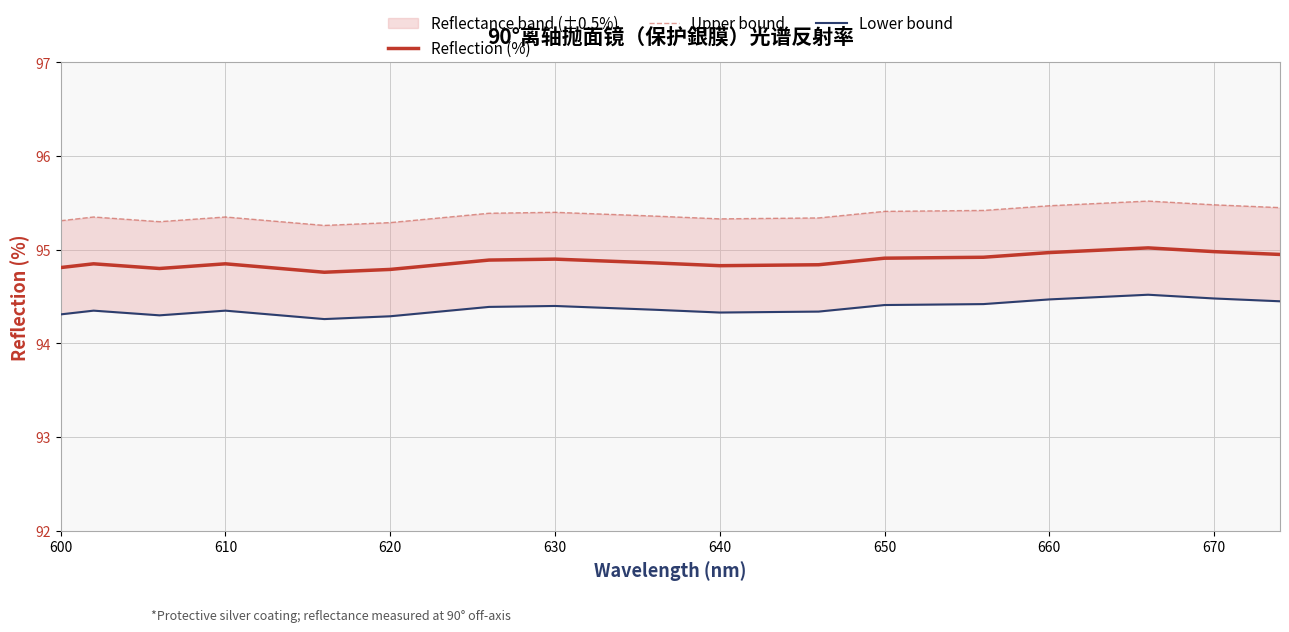

Is it true that Reflection (%) equals 129.3 at 650?

False